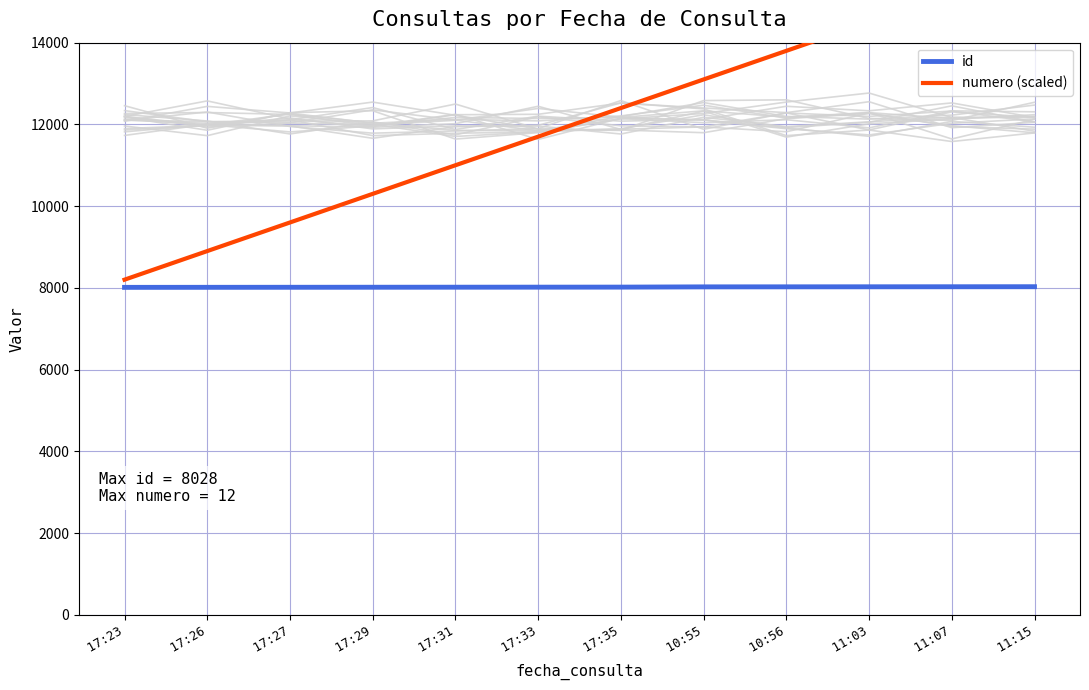

Rank the series by their maximum value, from highest to lowest.

numero (scaled), id